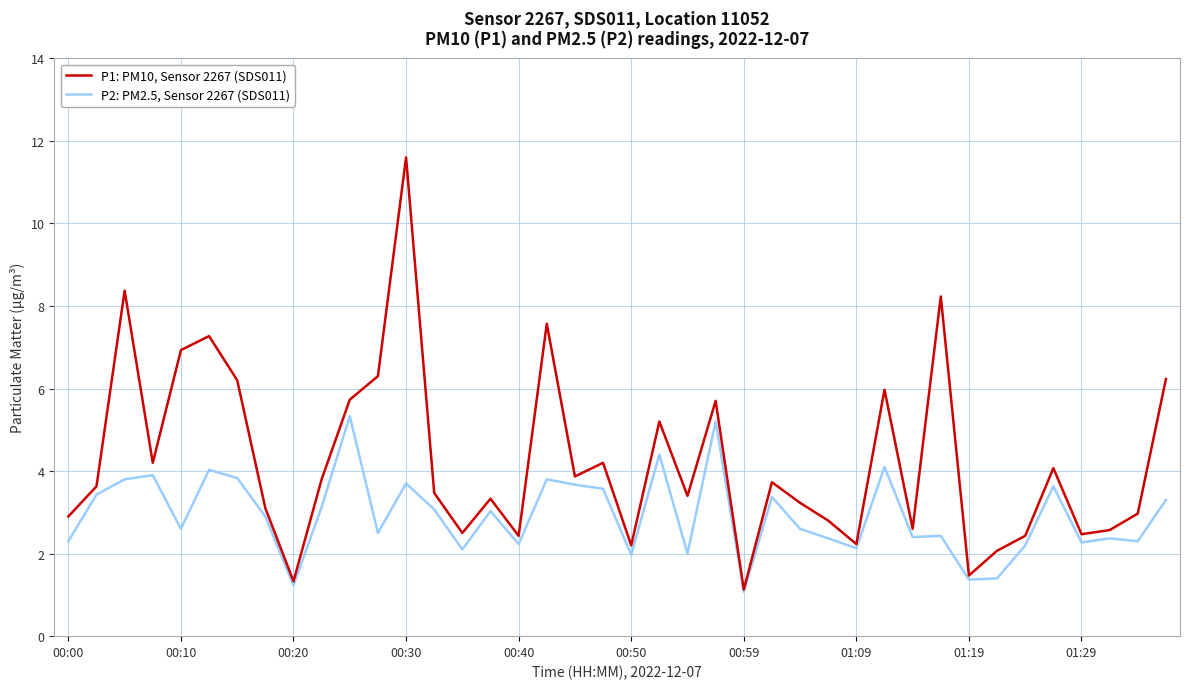

What is the minimum value for P2: PM2.5, Sensor 2267 (SDS011)?

1.1